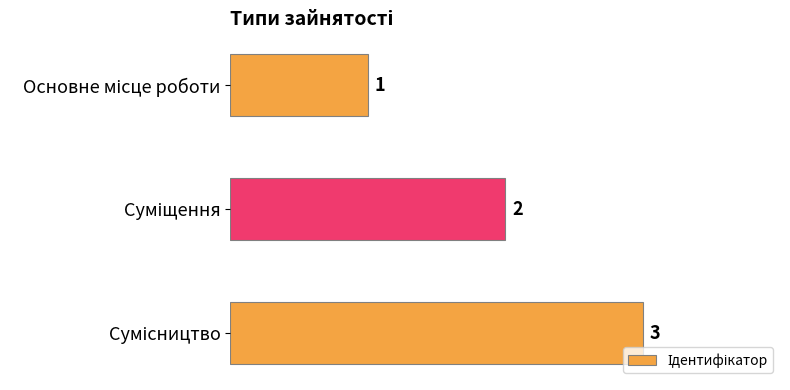

What is the value of the 1st bar from the top?

1